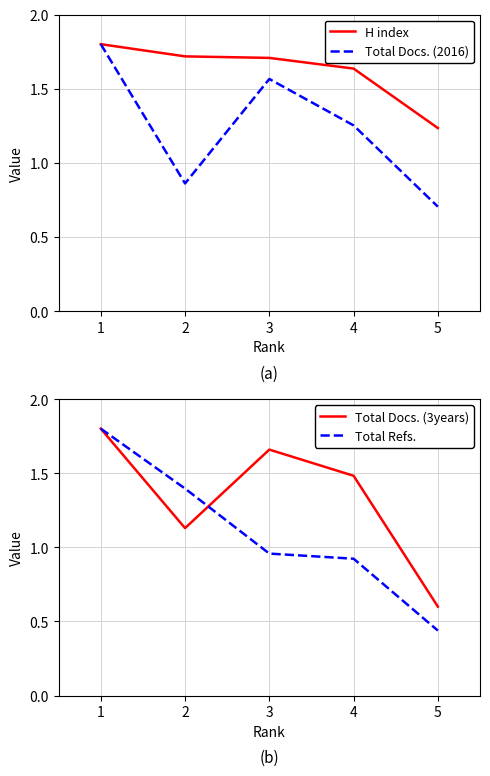

List the series in order of their overall mean, lowest first.

Total Refs., Total Docs. (2016), Total Docs. (3years), H index